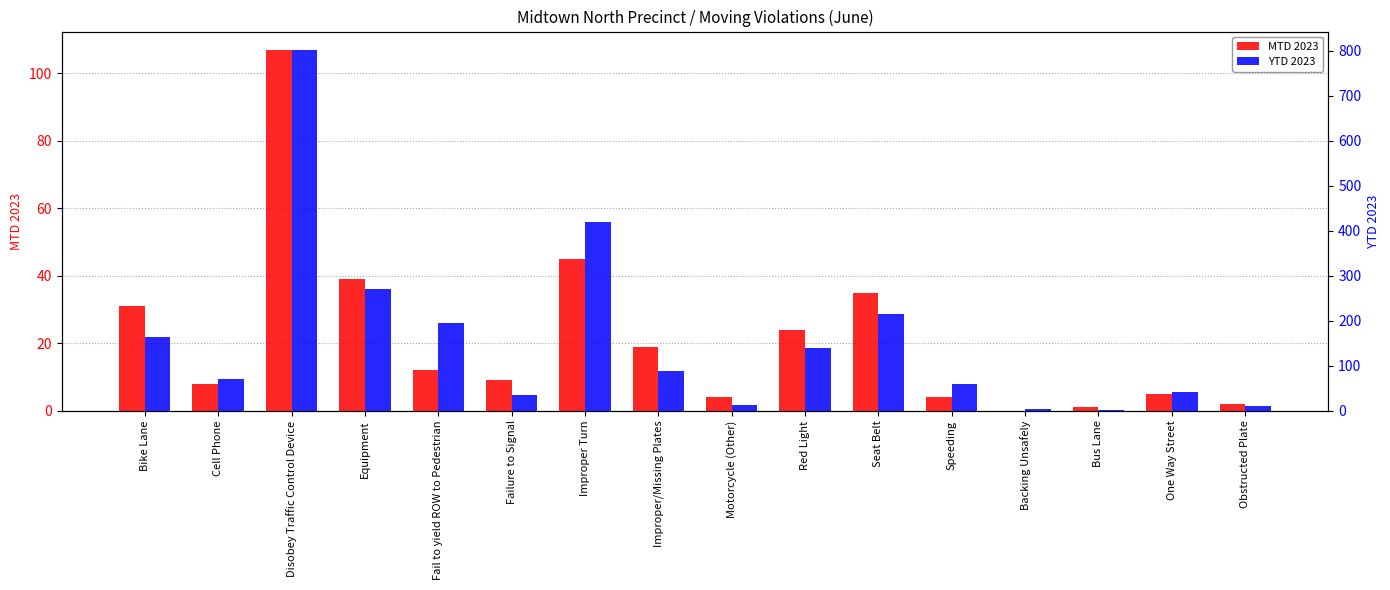

How many bars are there in total?

32